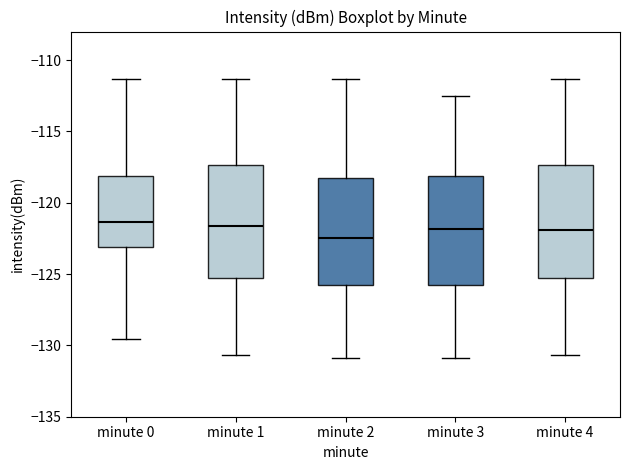

Reading left to right, read every box against the y-axis: the position of its median line, the range the box covers, and the ends of its whiskers. The values are not printed on the chart, so give them approximately, as read against the axis.

minute 0: median -121.5, box -123.0 to -118.0, whiskers -129.5 to -111.5
minute 1: median -121.5, box -125.5 to -117.5, whiskers -130.5 to -111.5
minute 2: median -122.5, box -126.0 to -118.0, whiskers -131.0 to -111.5
minute 3: median -122.0, box -126.0 to -118.0, whiskers -131.0 to -112.5
minute 4: median -122.0, box -125.5 to -117.5, whiskers -130.5 to -111.5